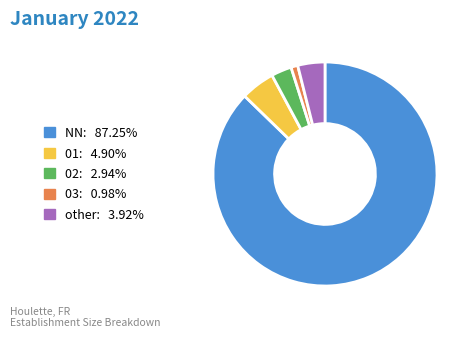

Do NN: 87.25% and other: 3.92% together represent more than half of the pie?

Yes